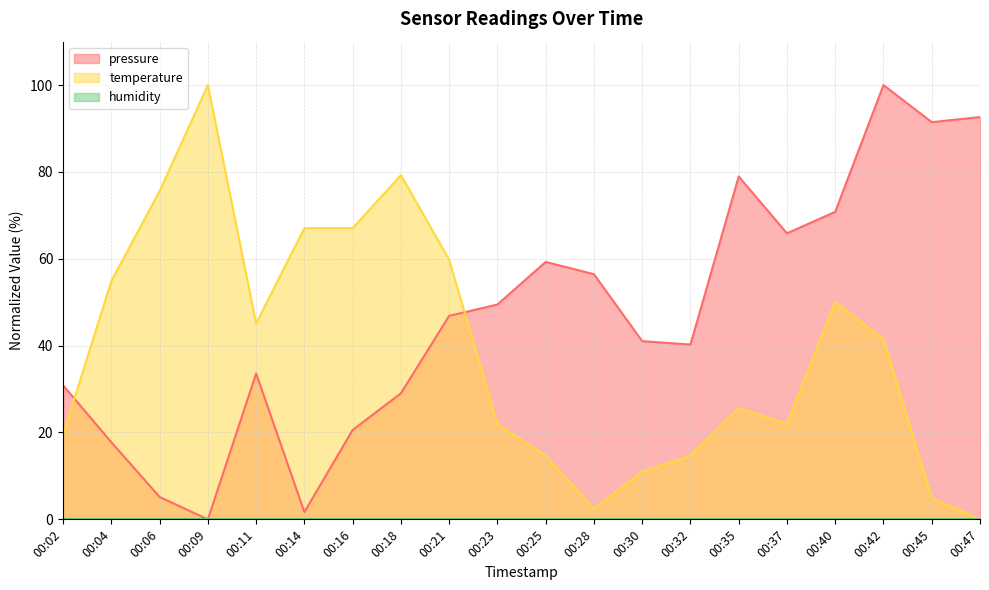

Which series has the largest total across all categories?

pressure